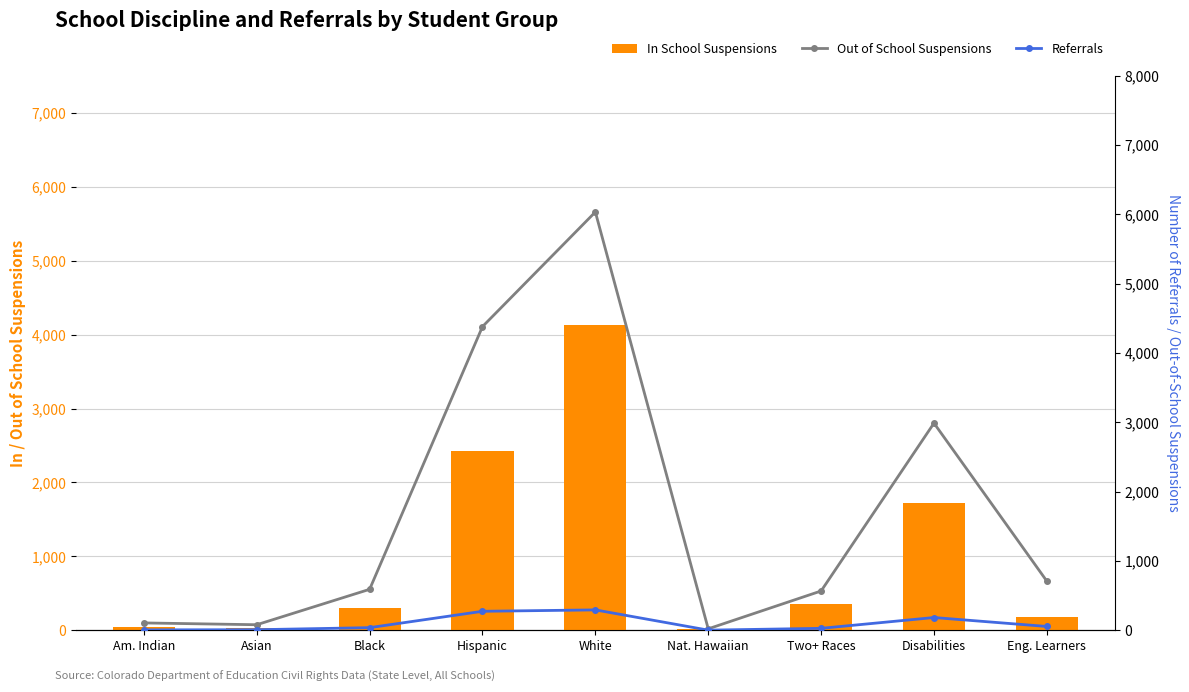

Count the number of data series in this chart.

3